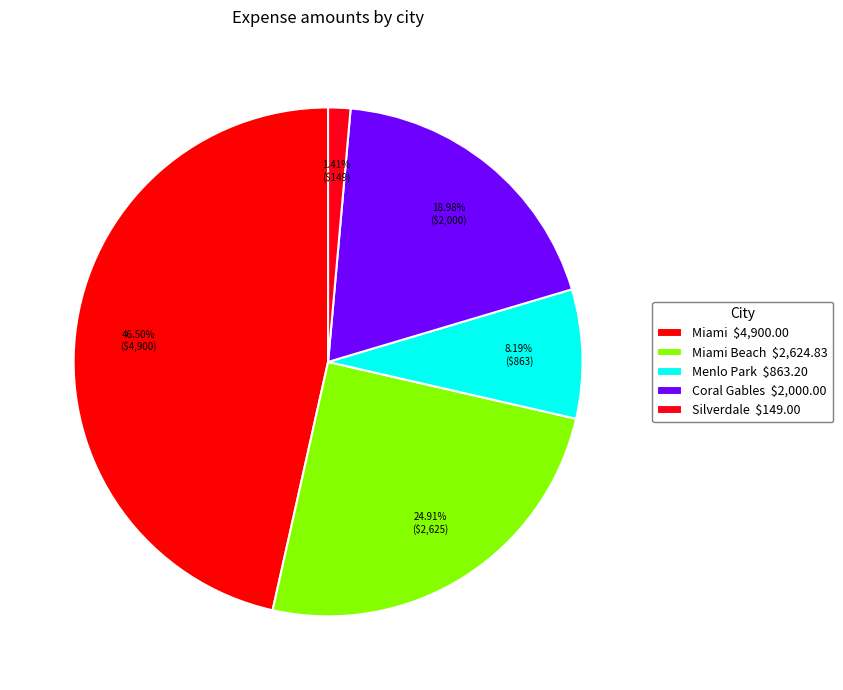

How many slices are in this pie chart?

5